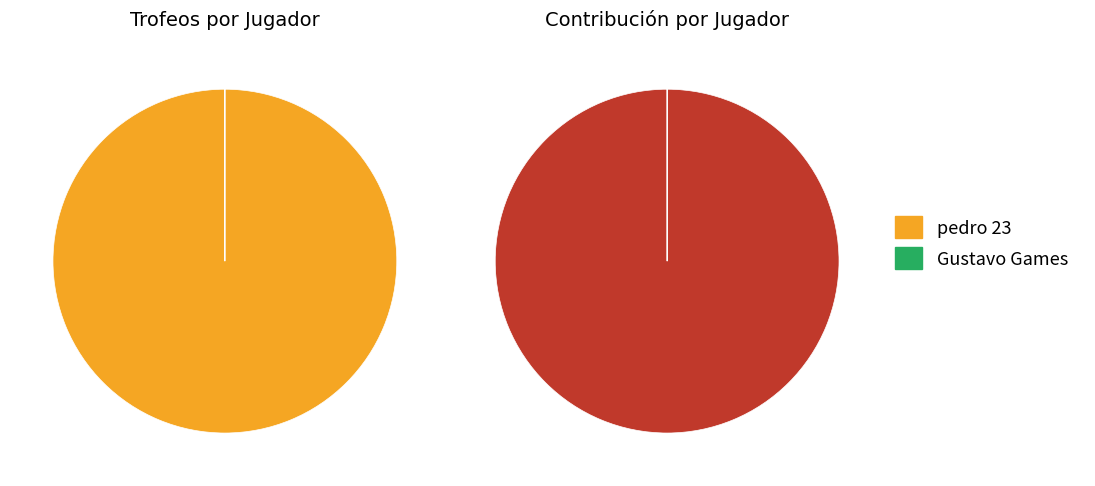

To the nearest percent, what is the combined percentage of Gustavo Games and pedro 23?

100%